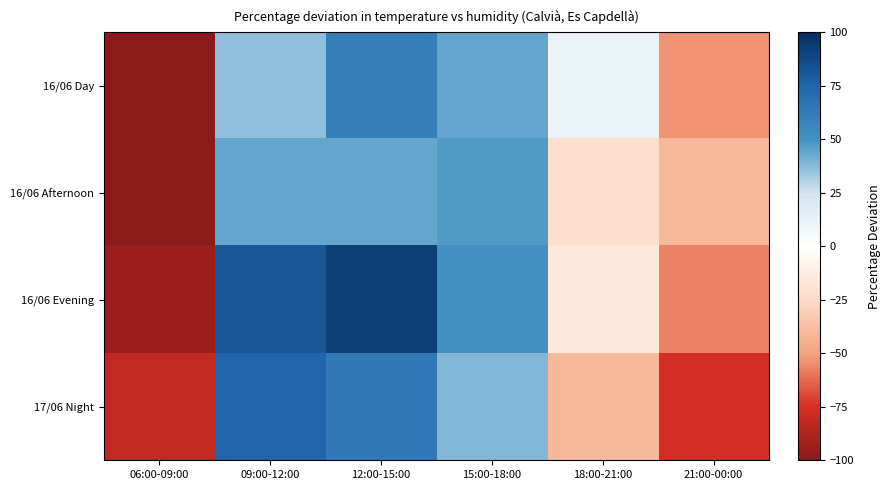

Reading left to right, what are all the values shown in this chart?

16/06 Day: 06:00-09:00=-100.0	09:00-12:00=36.1	12:00-15:00=60.9	15:00-18:00=44.2	18:00-21:00=11.9	21:00-00:00=-53.3
16/06 Afternoon: 06:00-09:00=-100.0	09:00-12:00=43.8	12:00-15:00=43.8	15:00-18:00=47.5	18:00-21:00=-21.4	21:00-00:00=-40.4
16/06 Evening: 06:00-09:00=-94.4	09:00-12:00=81.5	12:00-15:00=92.9	15:00-18:00=50.7	18:00-21:00=-15.6	21:00-00:00=-57.4
17/06 Night: 06:00-09:00=-81.7	09:00-12:00=75.1	12:00-15:00=63.8	15:00-18:00=38.8	18:00-21:00=-40.3	21:00-00:00=-76.4